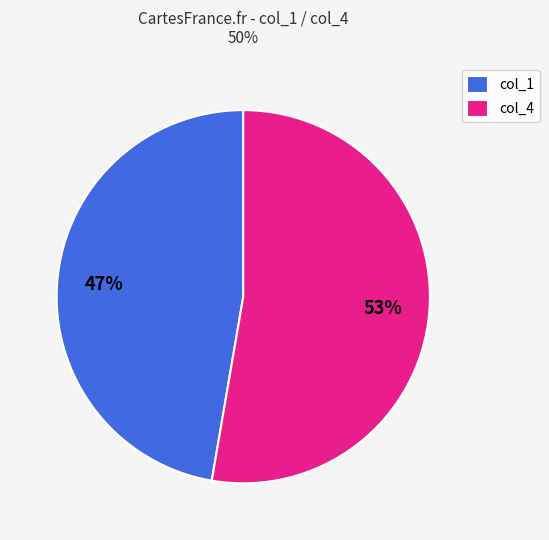

Between col_1 and col_4, which is larger?

col_4